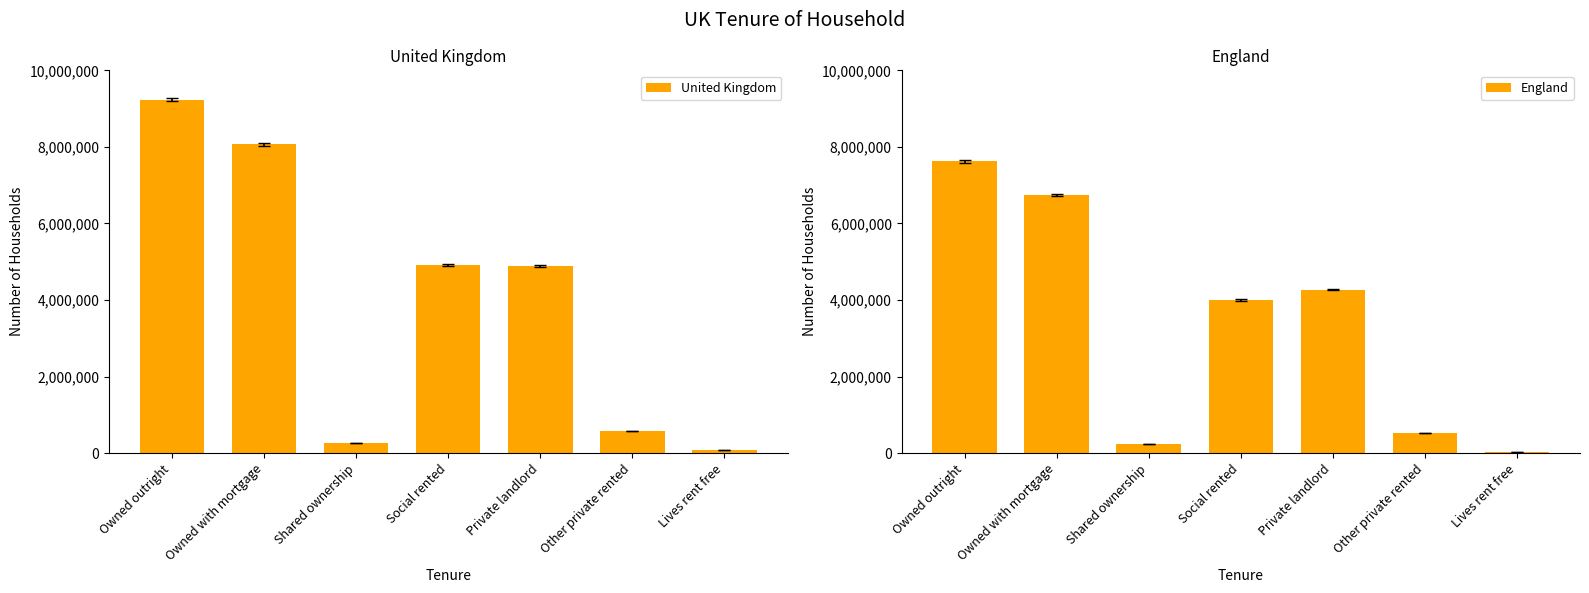

Reading left to right, transcribe all the data shown in this chart.

United Kingdom: Owned outright=9236717	Owned with mortgage=8070349	Shared ownership=267176	Social rented=4910182	Private landlord=4899123	Other private rented=576965	Lives rent free=85520
England: Owned outright=7624693	Owned with mortgage=6744372	Shared ownership=235951	Social rented=4005663	Private landlord=4273689	Other private rented=521200	Lives rent free=30517